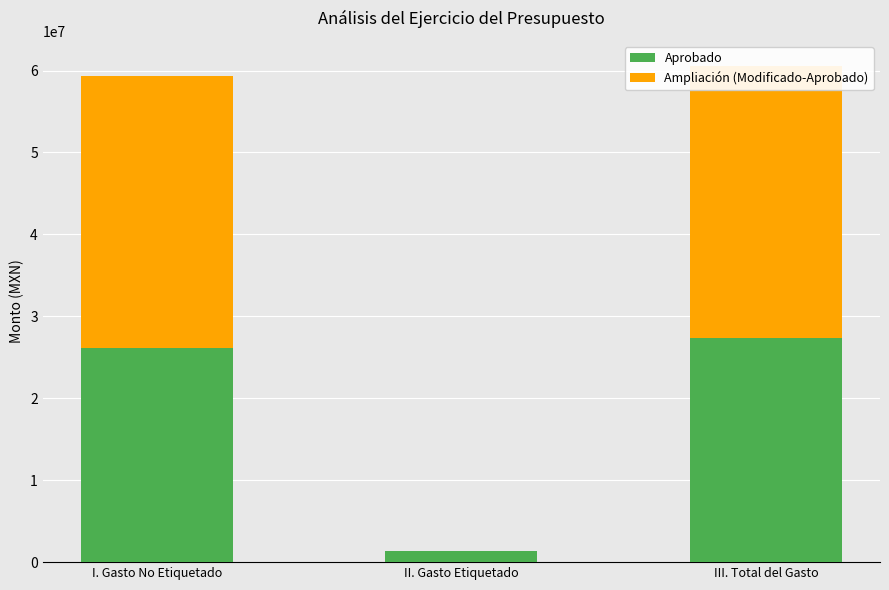

Which series has the largest total across all categories?

Ampliación (Modificado-Aprobado)